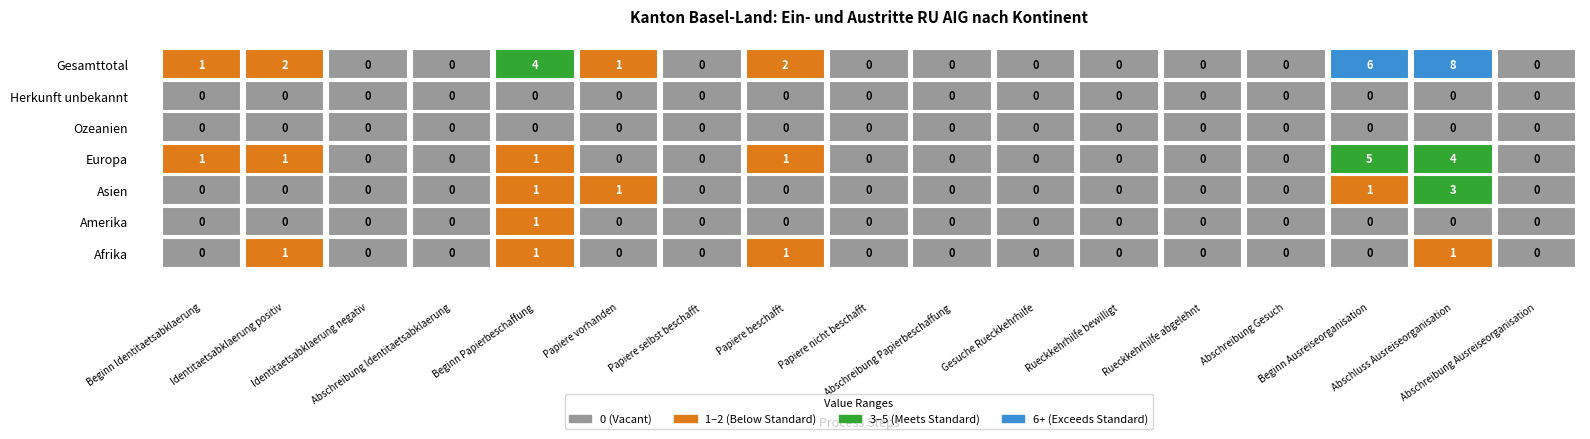

The value of Afrika at 7 is 1. True or false?

False